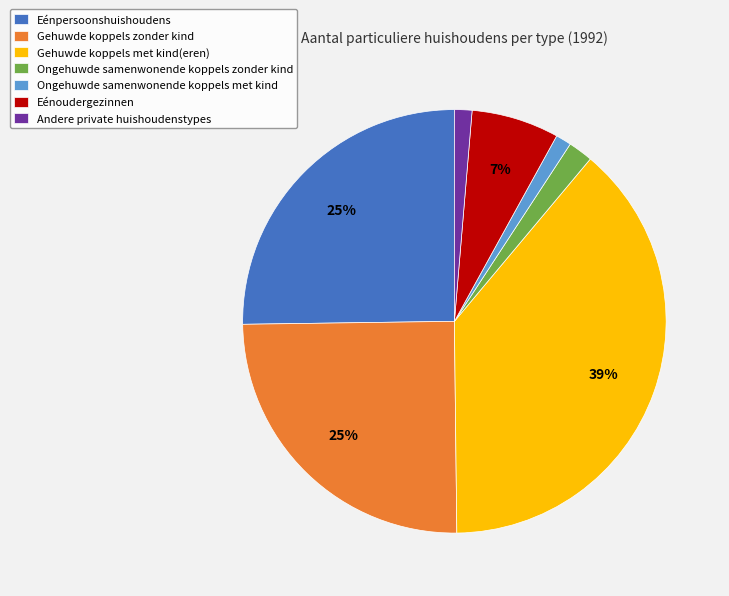

Count the number of slices in the pie.

7